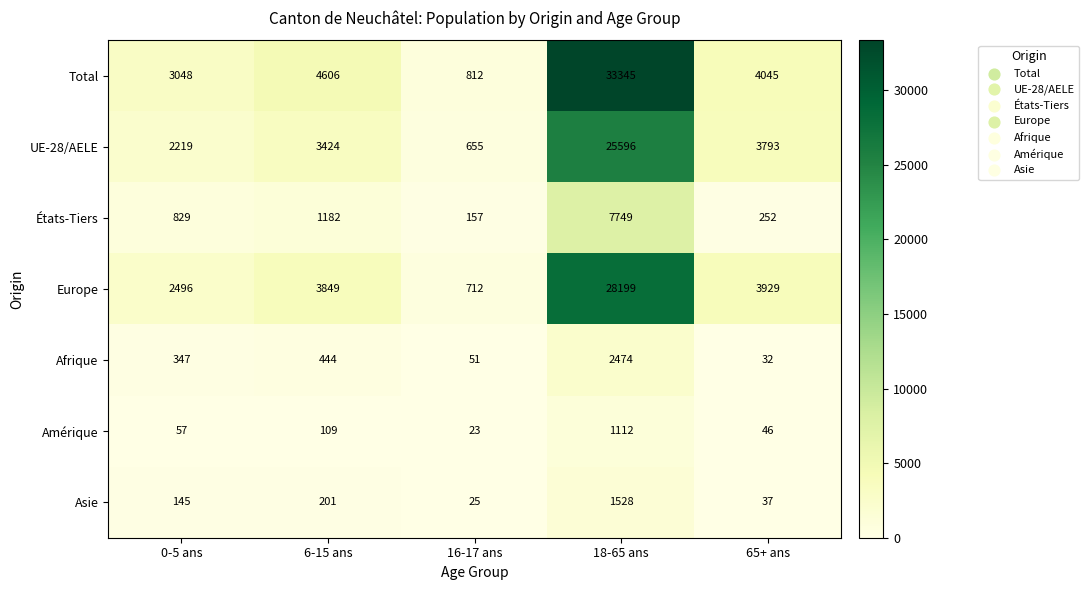

At how many categories does at least one series exceed 28423?

1